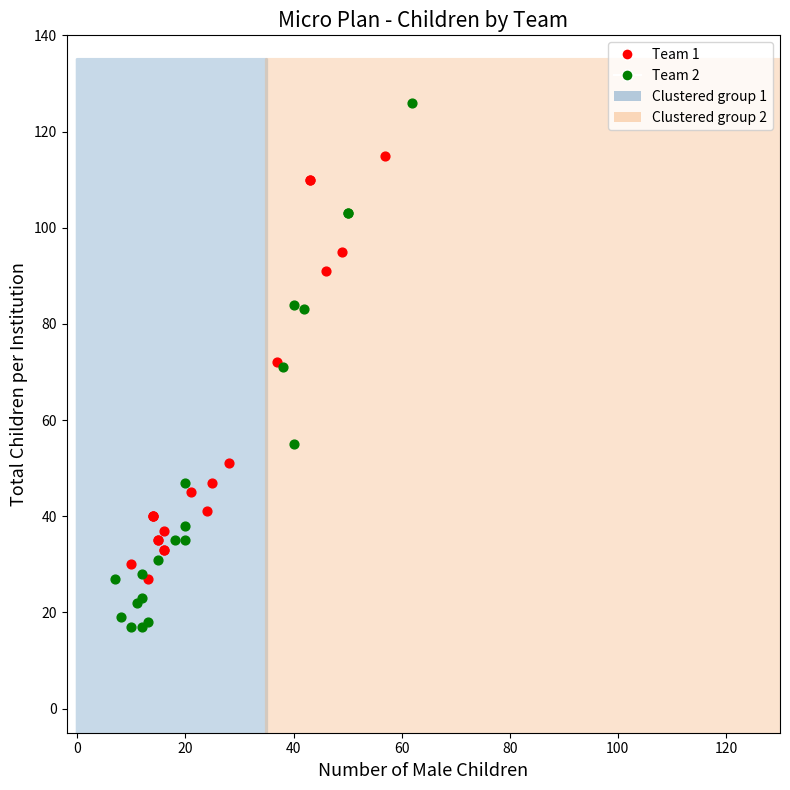

Which series has the widest spread of Y values?

Team 2